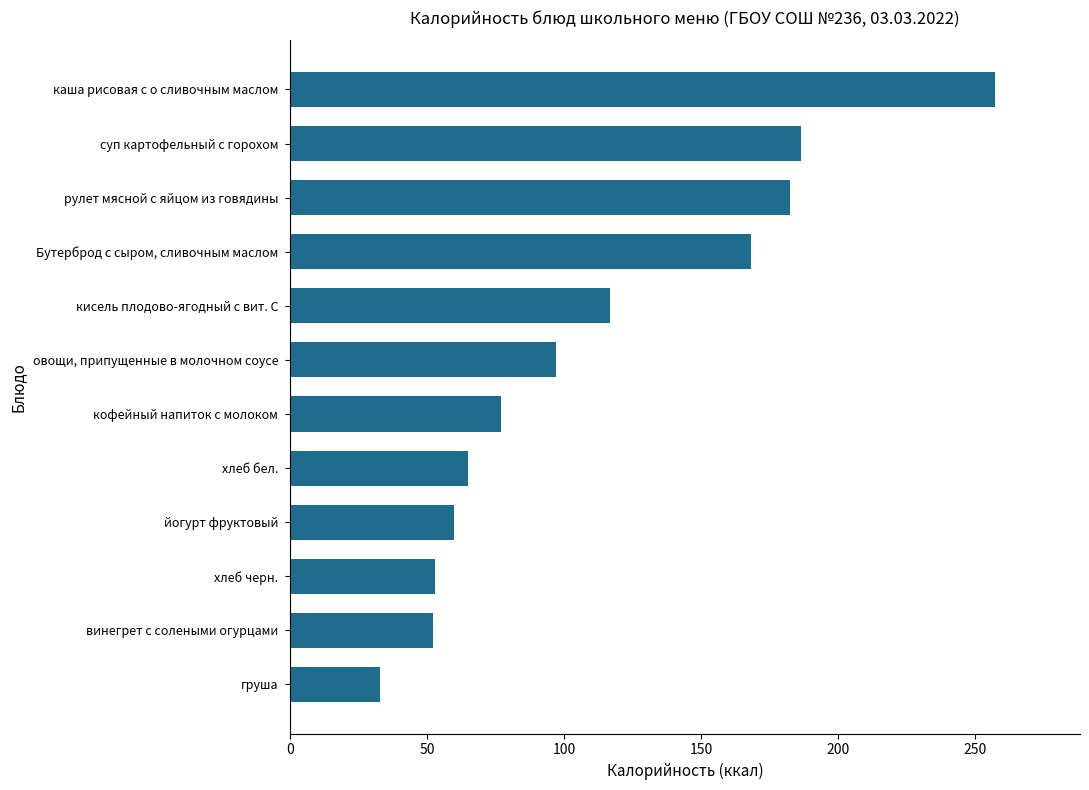

How many values are below 97?

6